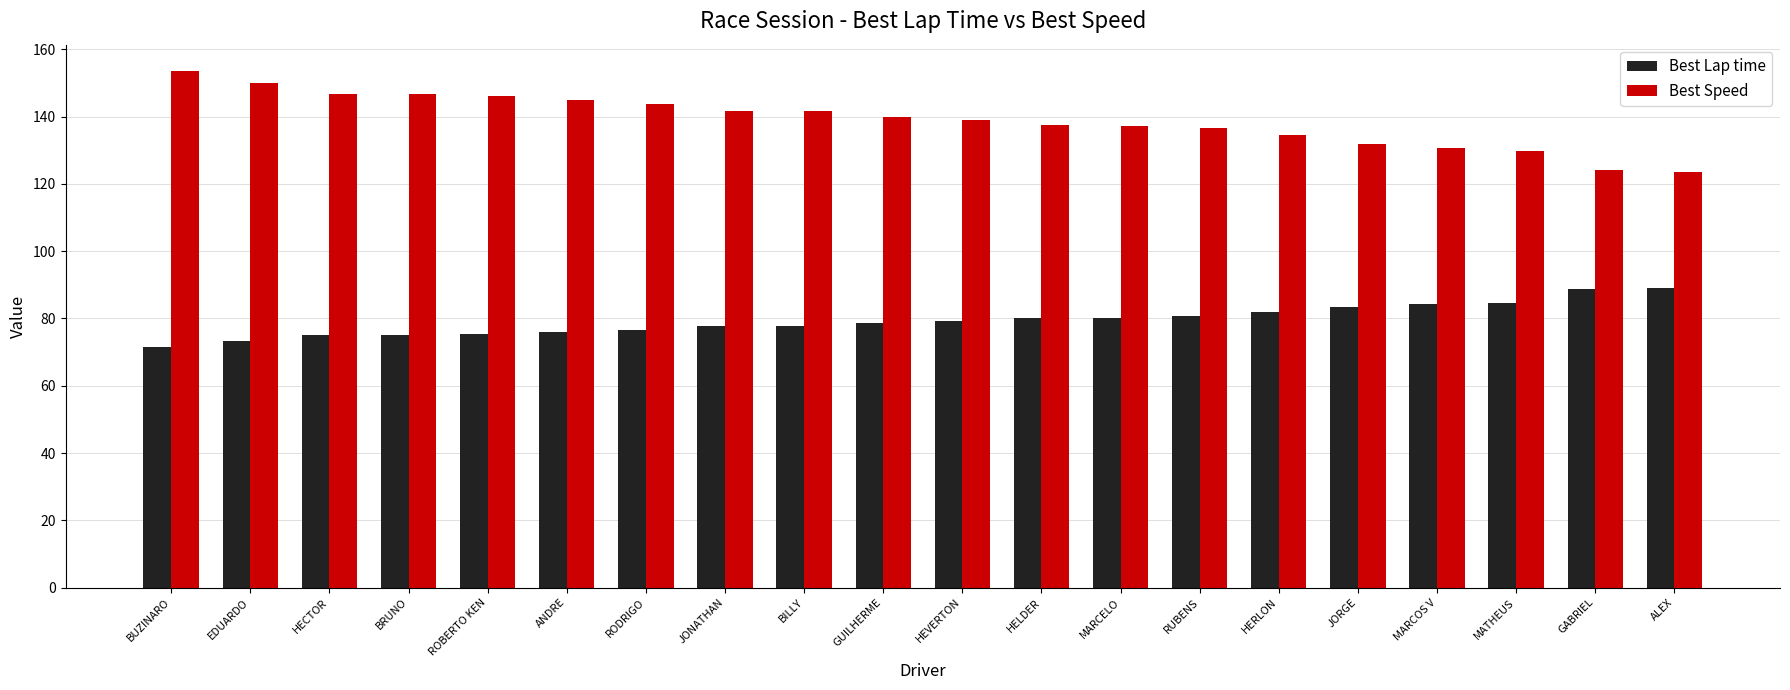

What is the difference between the second highest and minimum values in the Best Speed series?

26.5